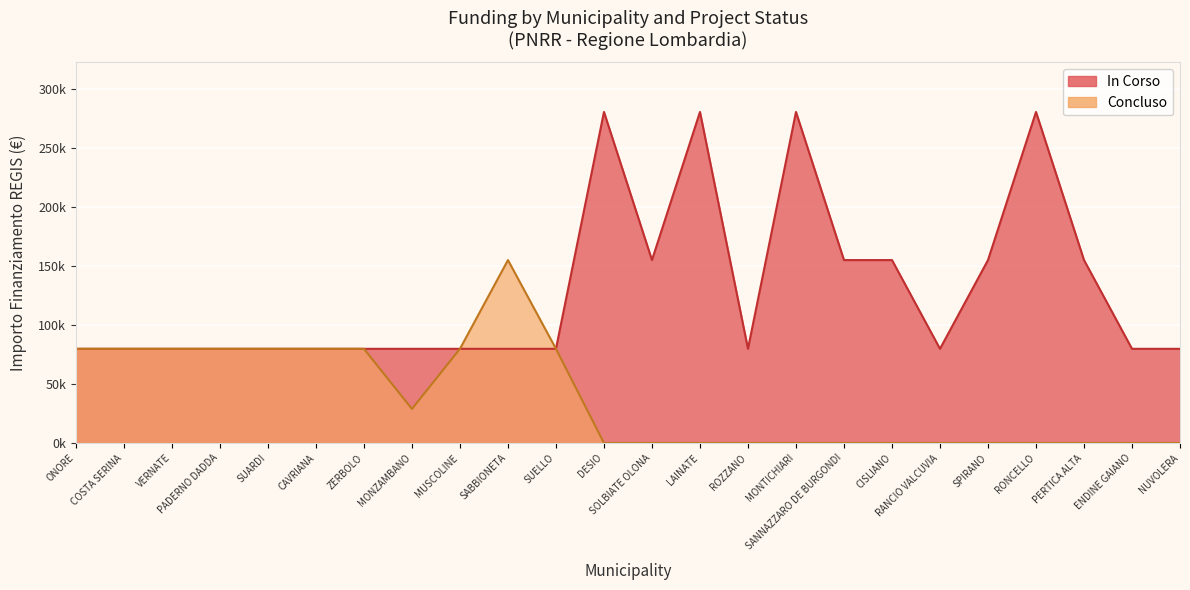

True or false: the data shows 79922 at PADERNO DADDA.

True